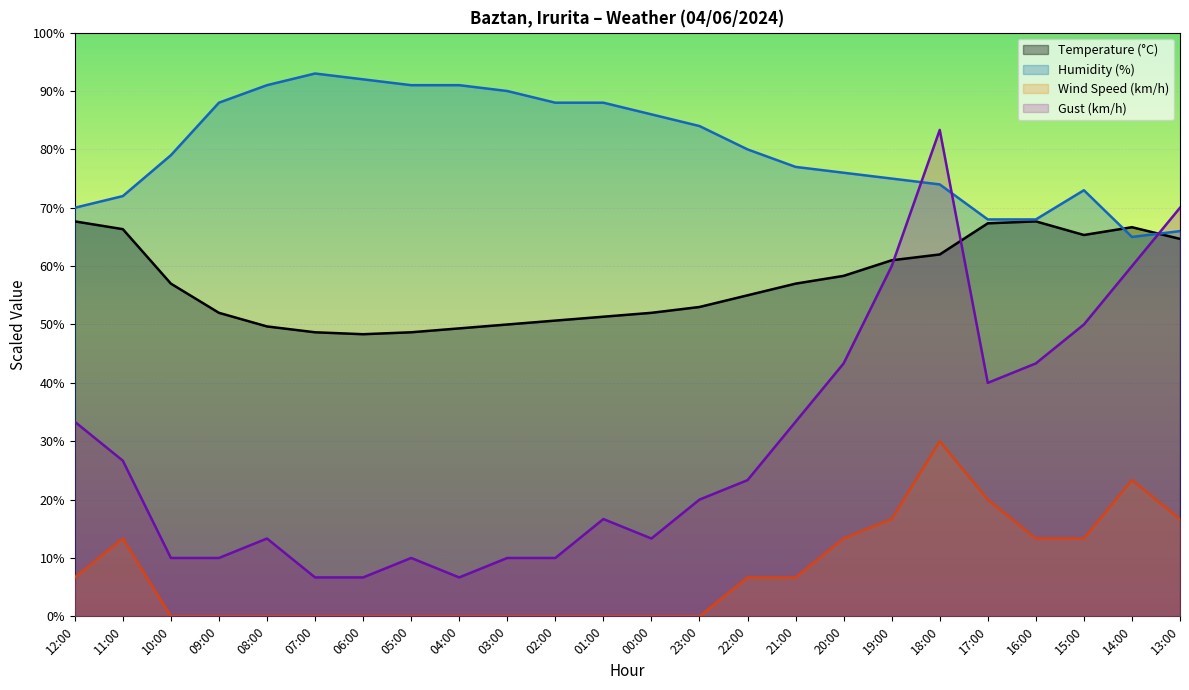

What are all the series names shown in the legend?

Temperature (°C), Humidity (%), Wind Speed (km/h), Gust (km/h)